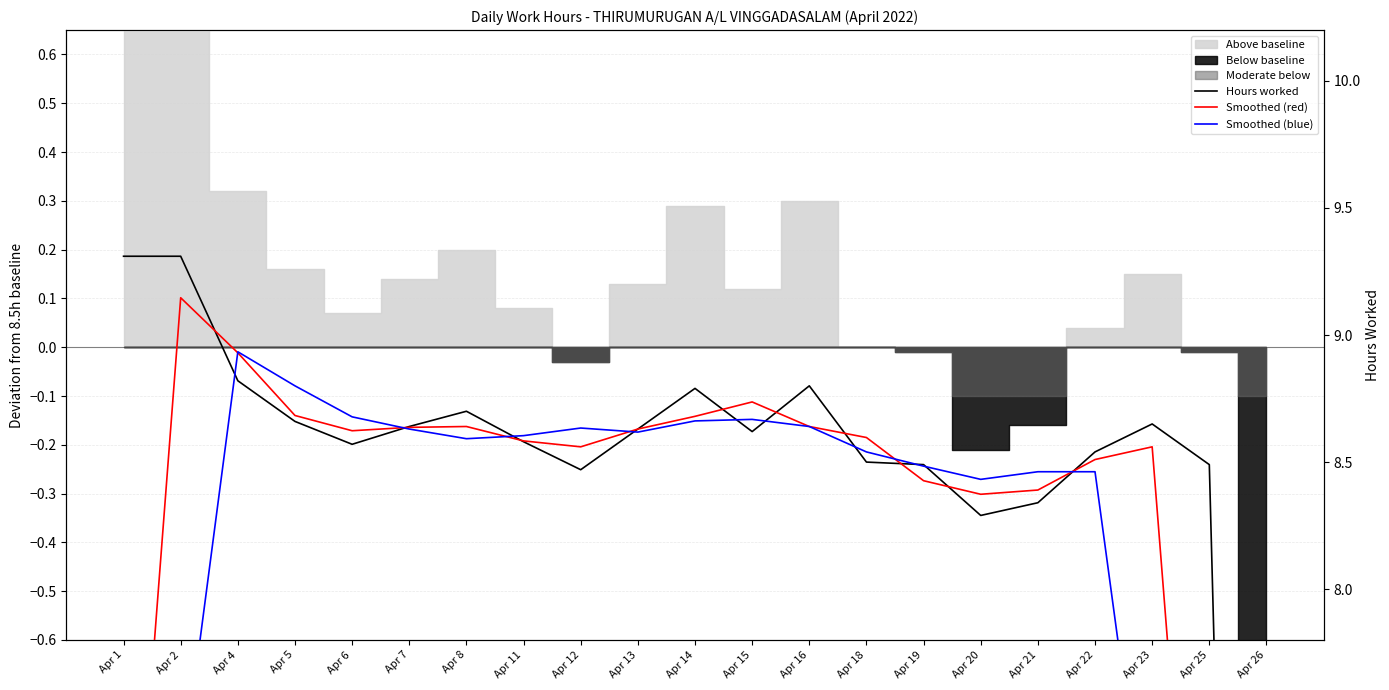

What is the spread (max minus min) of values at Apr 26?

3.4